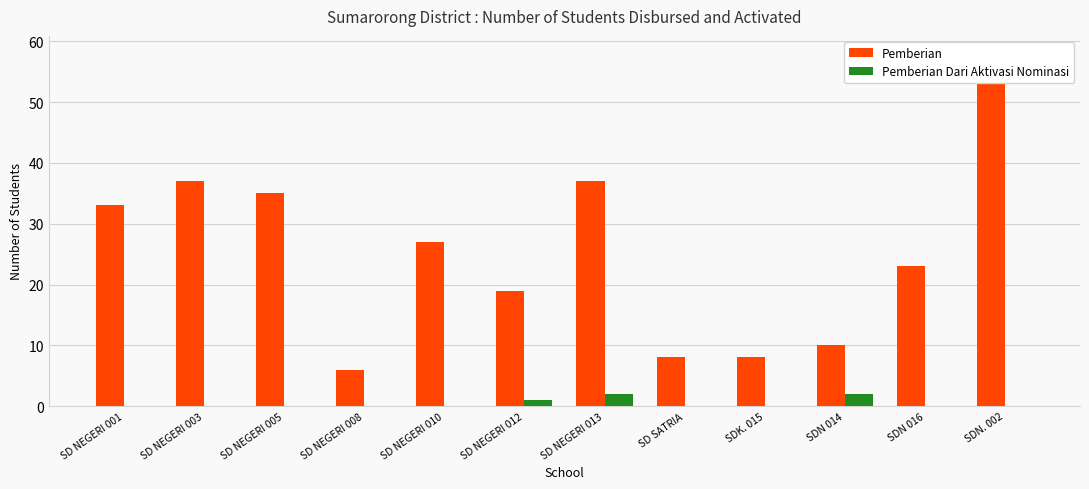

What is the value of the Pemberian bar at the 5th from the left?

27